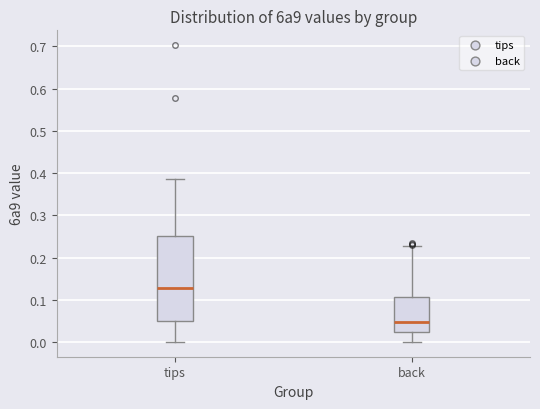

Reading left to right, read every box against the y-axis: the position of its median line, the range the box covers, and the ends of its whiskers. The values are not printed on the chart, so give them approximately, as read against the axis.

tips: median 0.13, box 0.05 to 0.25, whiskers 0.00 to 0.39
back: median 0.05, box 0.02 to 0.11, whiskers 0.00 to 0.23